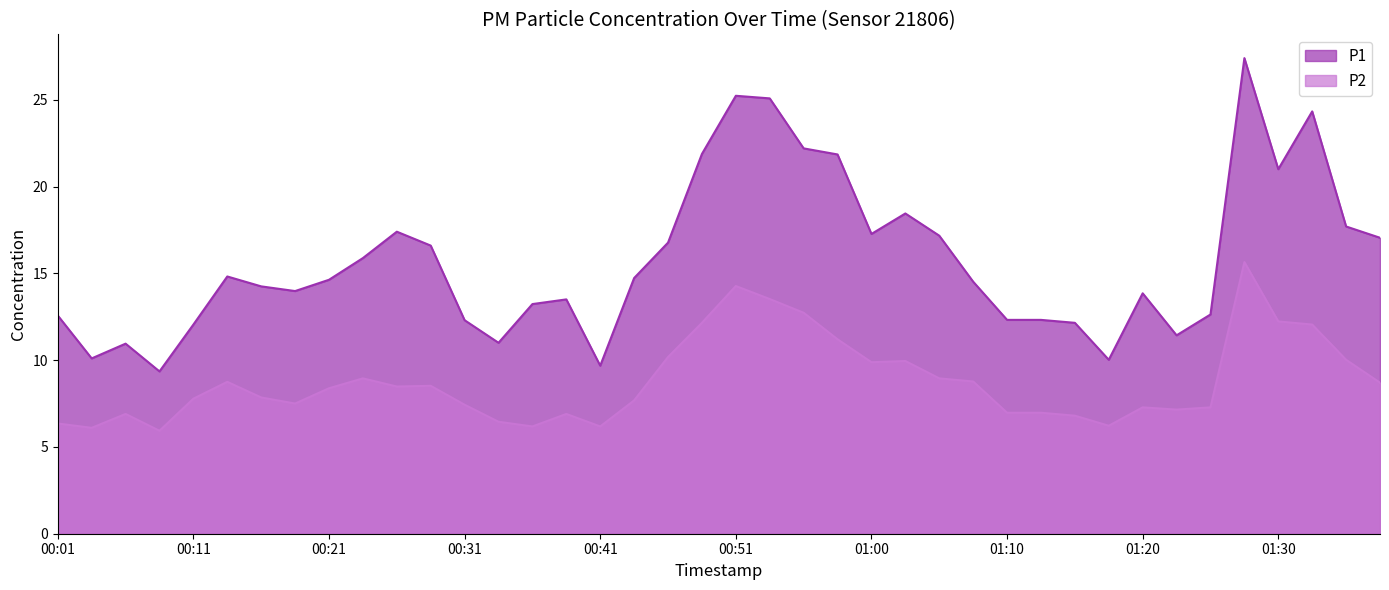

How many categories are shown in the chart?

40